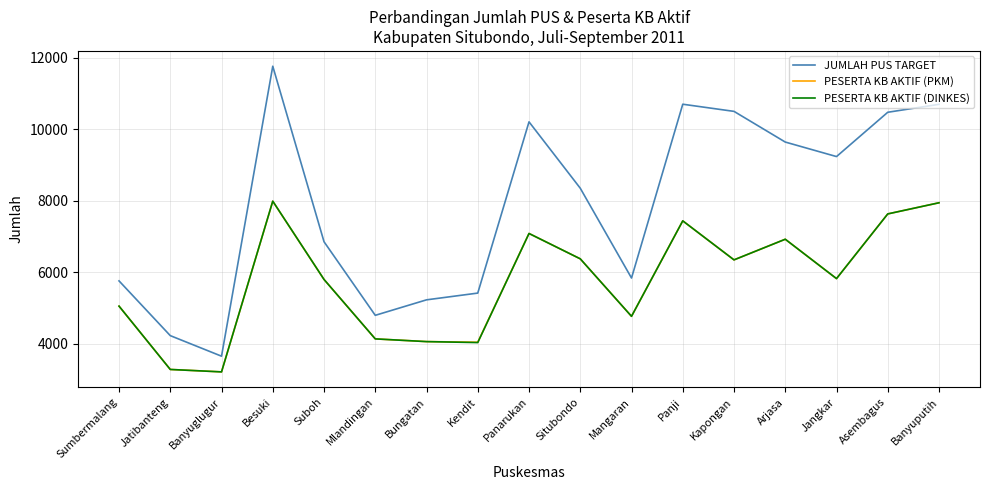

How many values in the JUMLAH PUS TARGET series are below 8352?

8